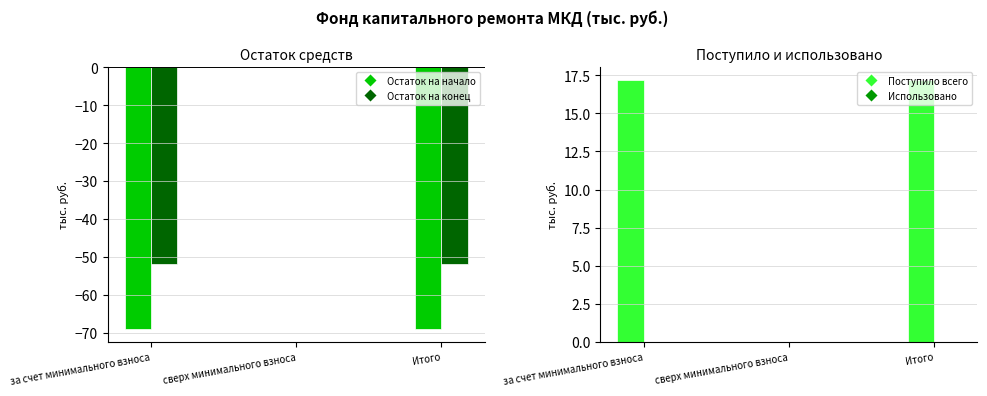

Rank the series by their average value, from lowest to highest.

Остаток на начало, Остаток на конец, Использовано, Поступило всего